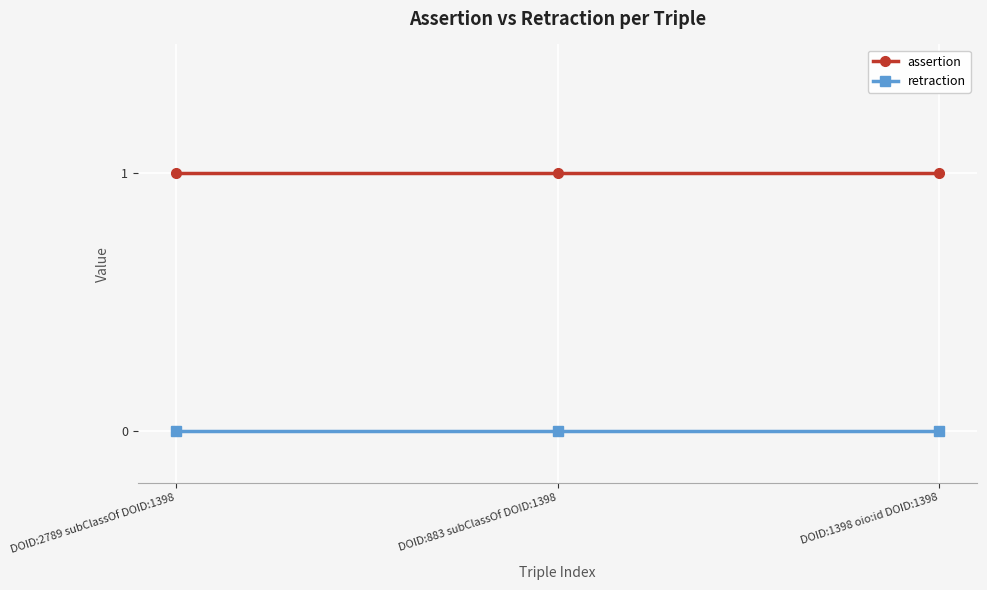

Is it true that retraction equals 0 at DOID:2789 subClassOf DOID:1398?

True